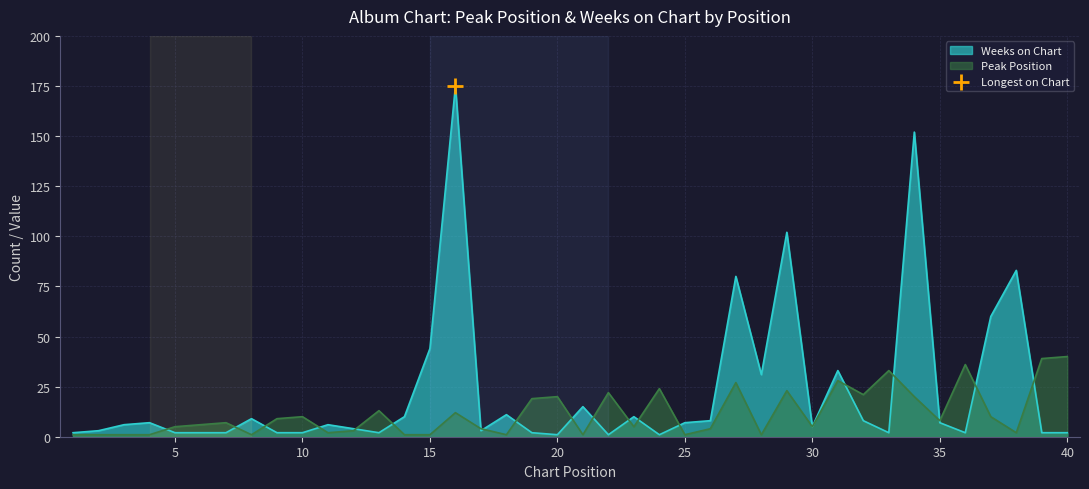

Which series reaches the maximum Y coordinate?

Weeks on Chart